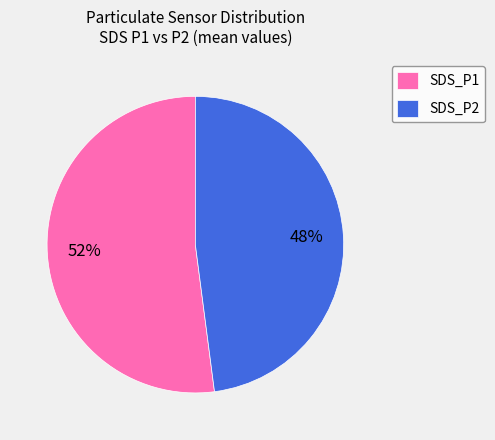

Do SDS_P1 and SDS_P2 together represent more than half of the pie?

Yes